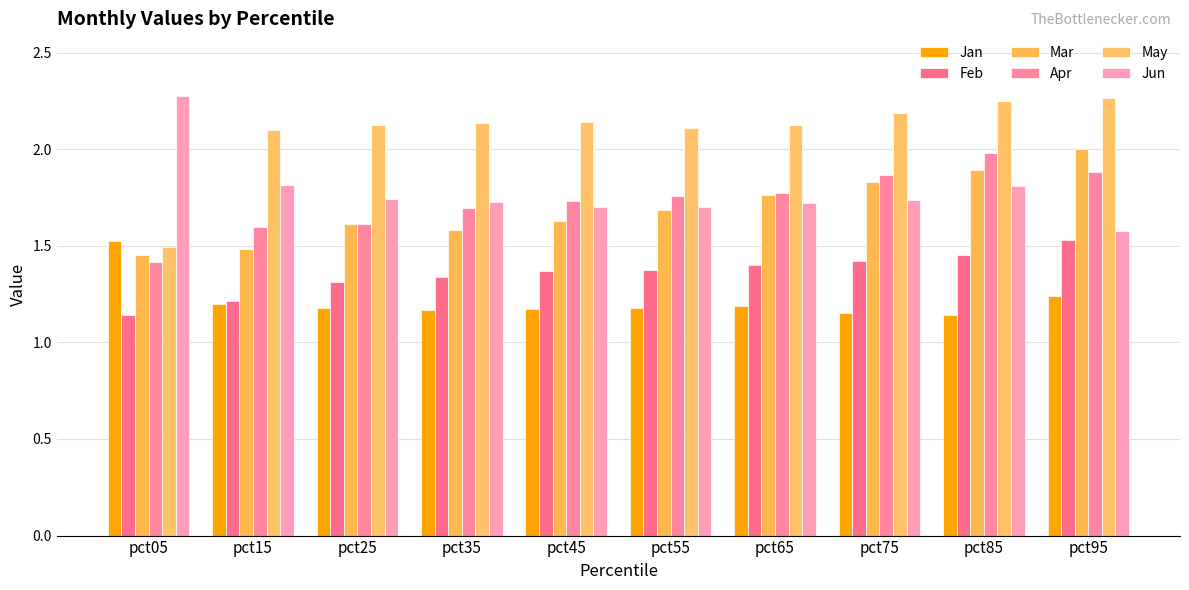

At which label does Jan reach its peak?

pct05